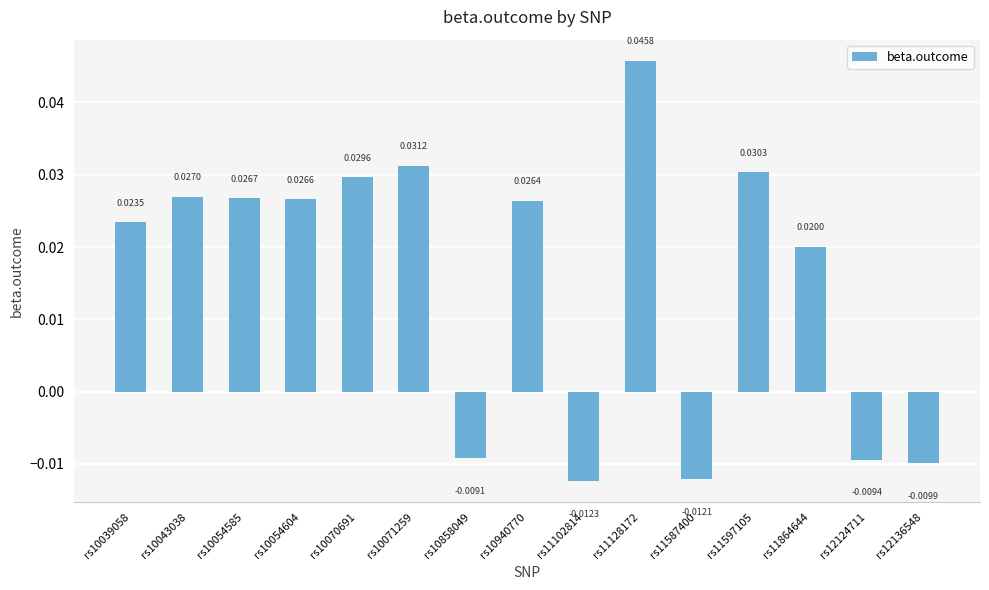

Which has a higher value, rs10054585 or rs10054604?

rs10054585